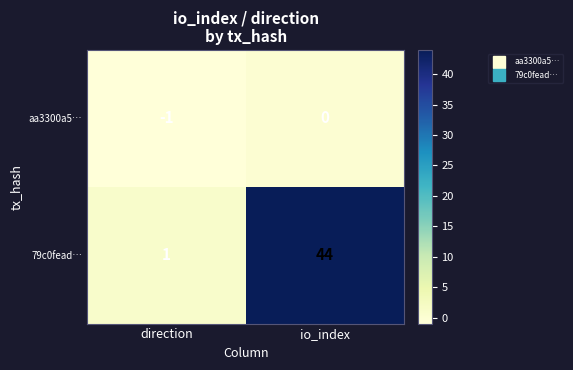

Is it true that aa3300a5… equals -2 at direction?

False